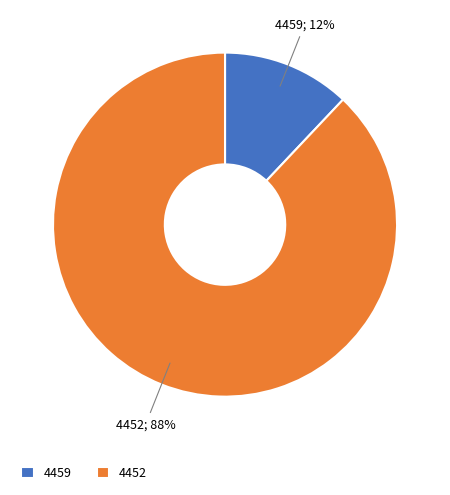

What percentage is the 4459 slice, to the nearest percent?

12%